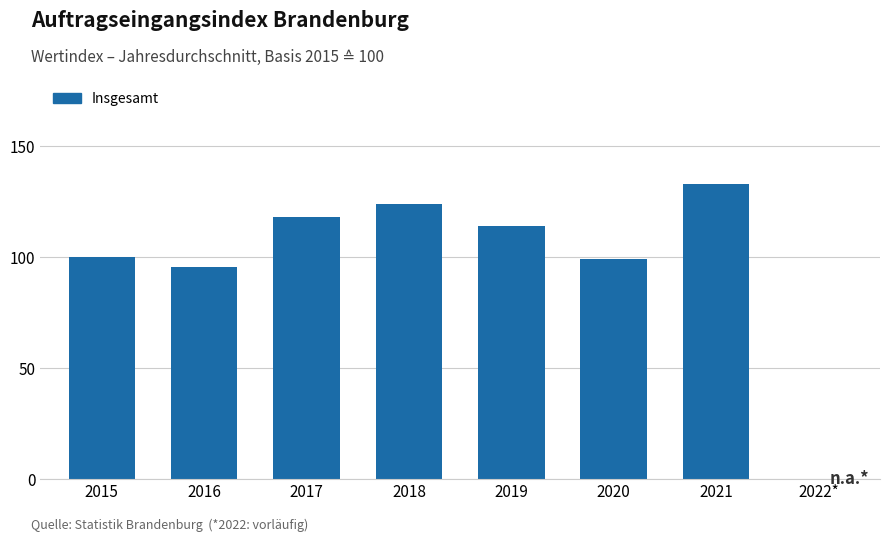

The value at 2022* is 0.0. True or false?

True